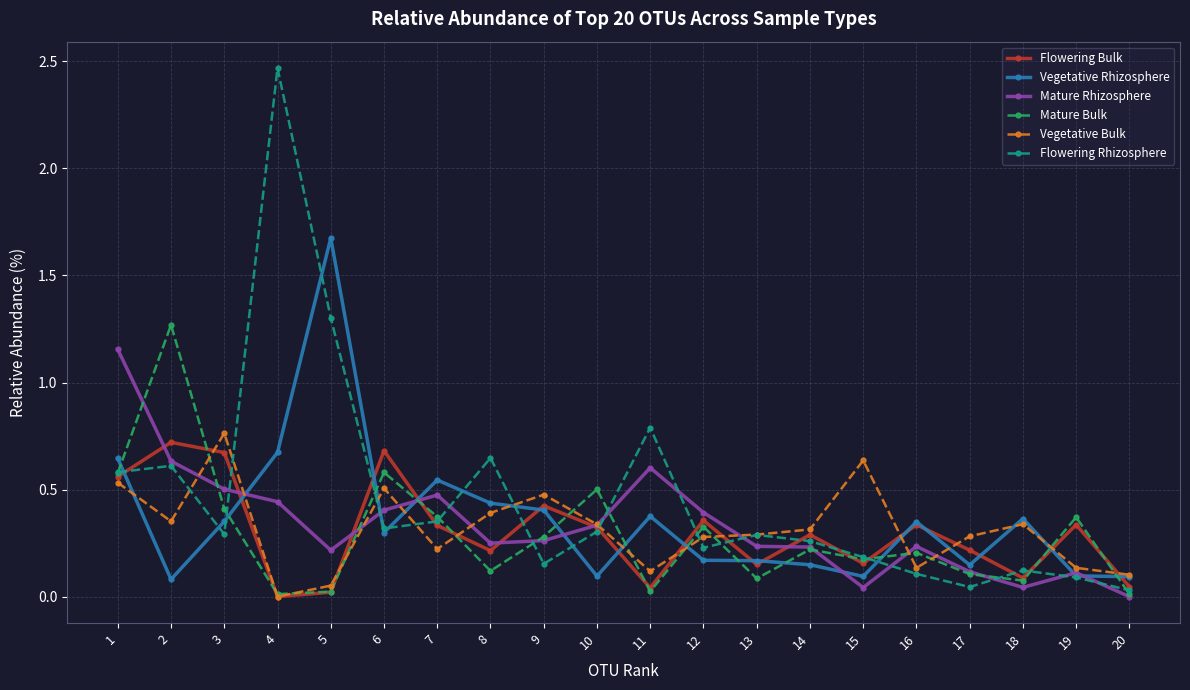

Is the value of Flowering Bulk at 16 greater than the value of Vegetative Rhizosphere at 2?

Yes